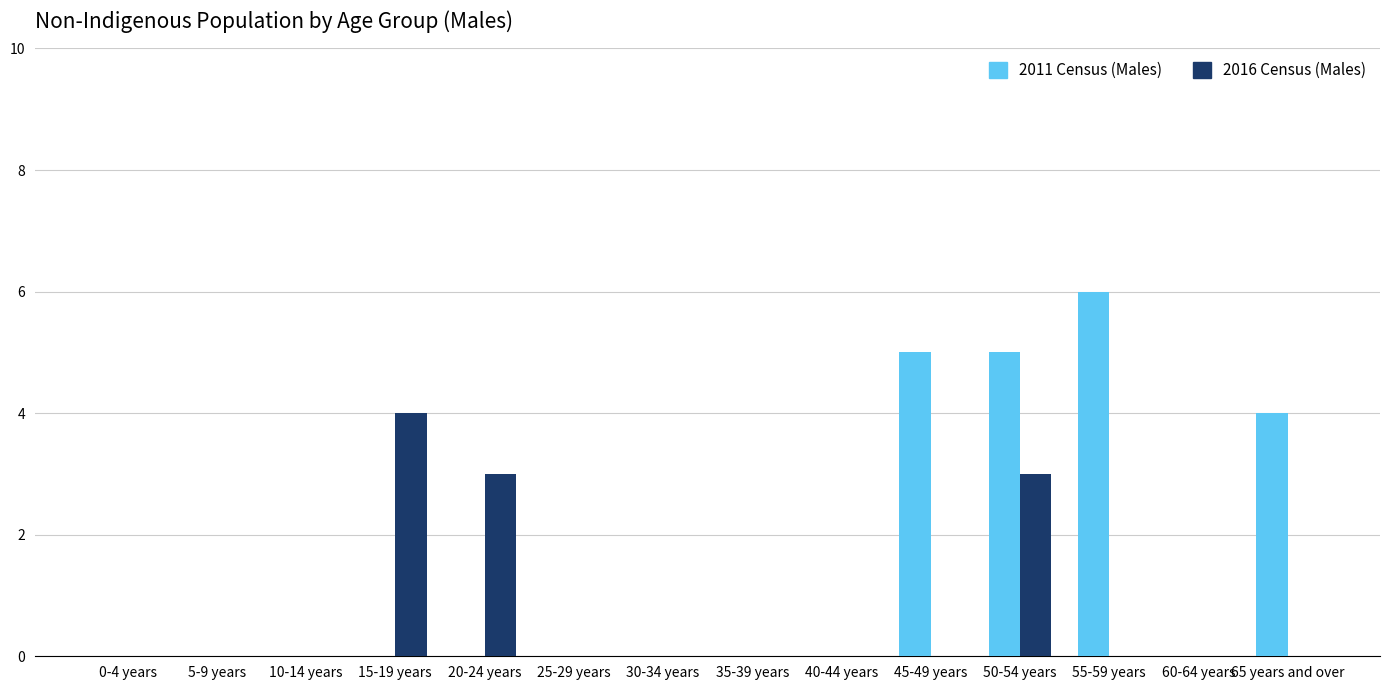

Reading left to right, extract all data points from this chart.

2011 Census (Males): 0-4 years=0	5-9 years=0	10-14 years=0	15-19 years=0	20-24 years=0	25-29 years=0	30-34 years=0	35-39 years=0	40-44 years=0	45-49 years=5	50-54 years=5	55-59 years=6	60-64 years=0	65 years and over=4
2016 Census (Males): 0-4 years=0	5-9 years=0	10-14 years=0	15-19 years=4	20-24 years=3	25-29 years=0	30-34 years=0	35-39 years=0	40-44 years=0	45-49 years=0	50-54 years=3	55-59 years=0	60-64 years=0	65 years and over=0